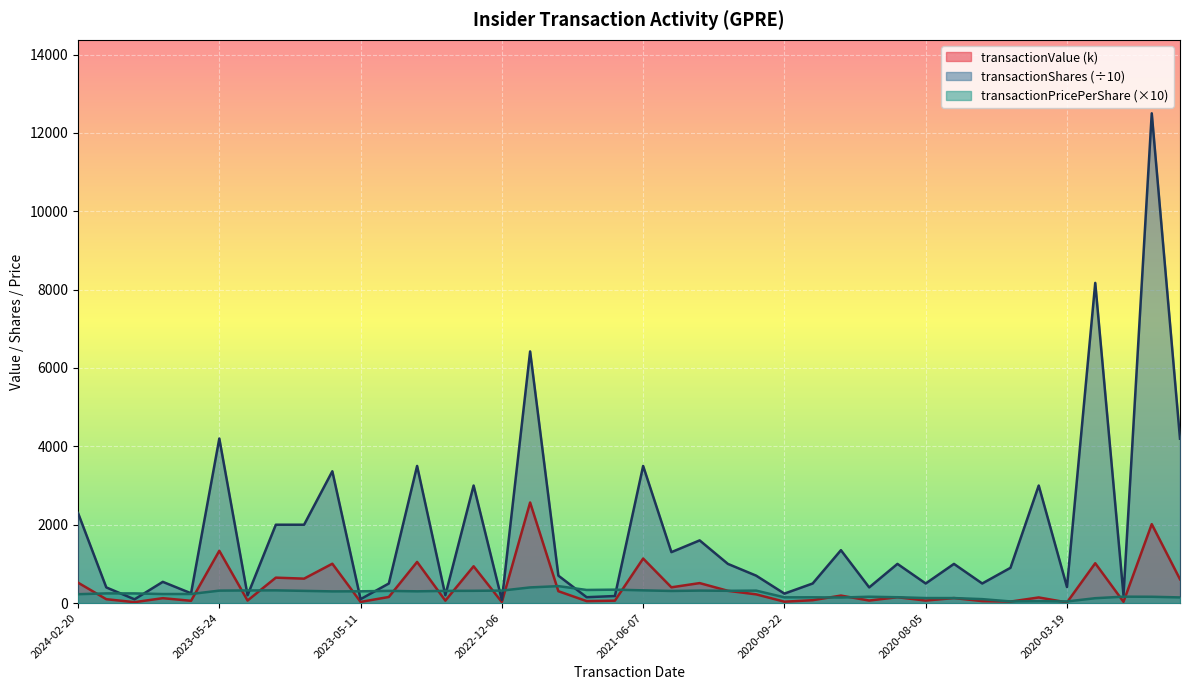

Reading right to left, transcribe all the data shown in this chart.

transactionValue: 607.3	2014.7	32.7	1016.9	17.0	143.8	38.0	50.4	128.0	64.2	149.3	64.9	191.3	73.6	35.5	222.6	313.0	510.0	402.3	1136.8	61.6	50.2	302.8	2567.7	25.1	939.3	62.2	1050.3	155.5	30.1	1004.5	623.6	649.0	64.5	1334.8	58.0	125.1	23.7	98.9	521.2
transactionShares: 4195.7	12500.0	200.0	8171.8	410.0	3000.0	900.0	500.0	1000.0	500.0	1000.0	400.0	1350.0	500.0	241.5	700.0	1000.0	1600.0	1300.0	3500.0	180.0	150.0	700.0	6422.6	78.7	3000.0	200.0	3500.0	500.0	100.0	3364.1	2000.0	2000.0	200.0	4200.0	250.0	541.9	96.0	400.0	2299.9
transactionPricePerShare: 144.8	161.2	163.4	124.4	41.5	47.9	42.3	100.9	128.0	128.5	149.3	162.3	141.7	147.2	146.8	318.0	313.0	318.8	309.5	324.8	342.5	335.0	432.5	399.8	318.5	313.1	311.0	300.1	311.0	300.5	298.6	311.8	324.5	322.7	317.8	232.0	230.8	246.8	247.3	226.6